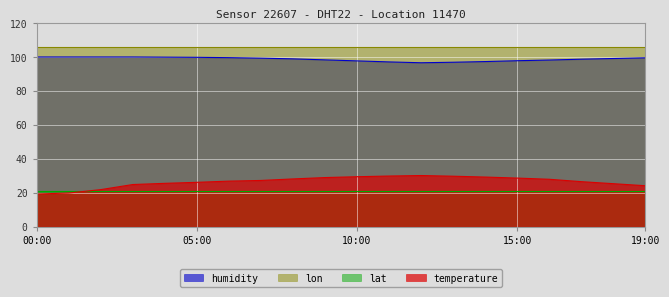

What is the total value across all series at 15:00?

253.1